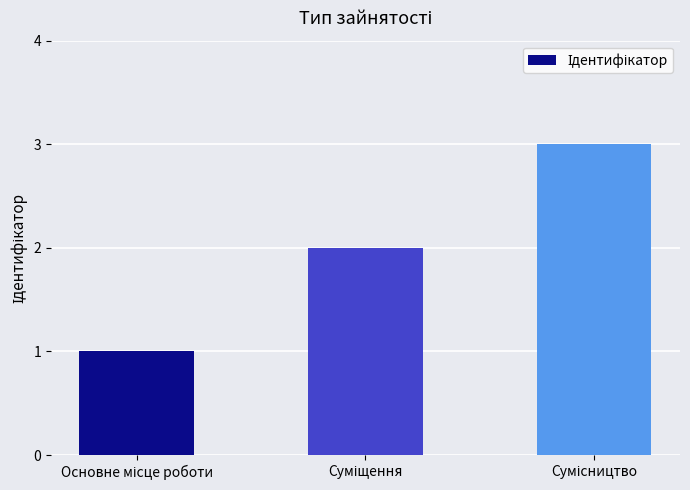

What is the greatest value displayed?

3